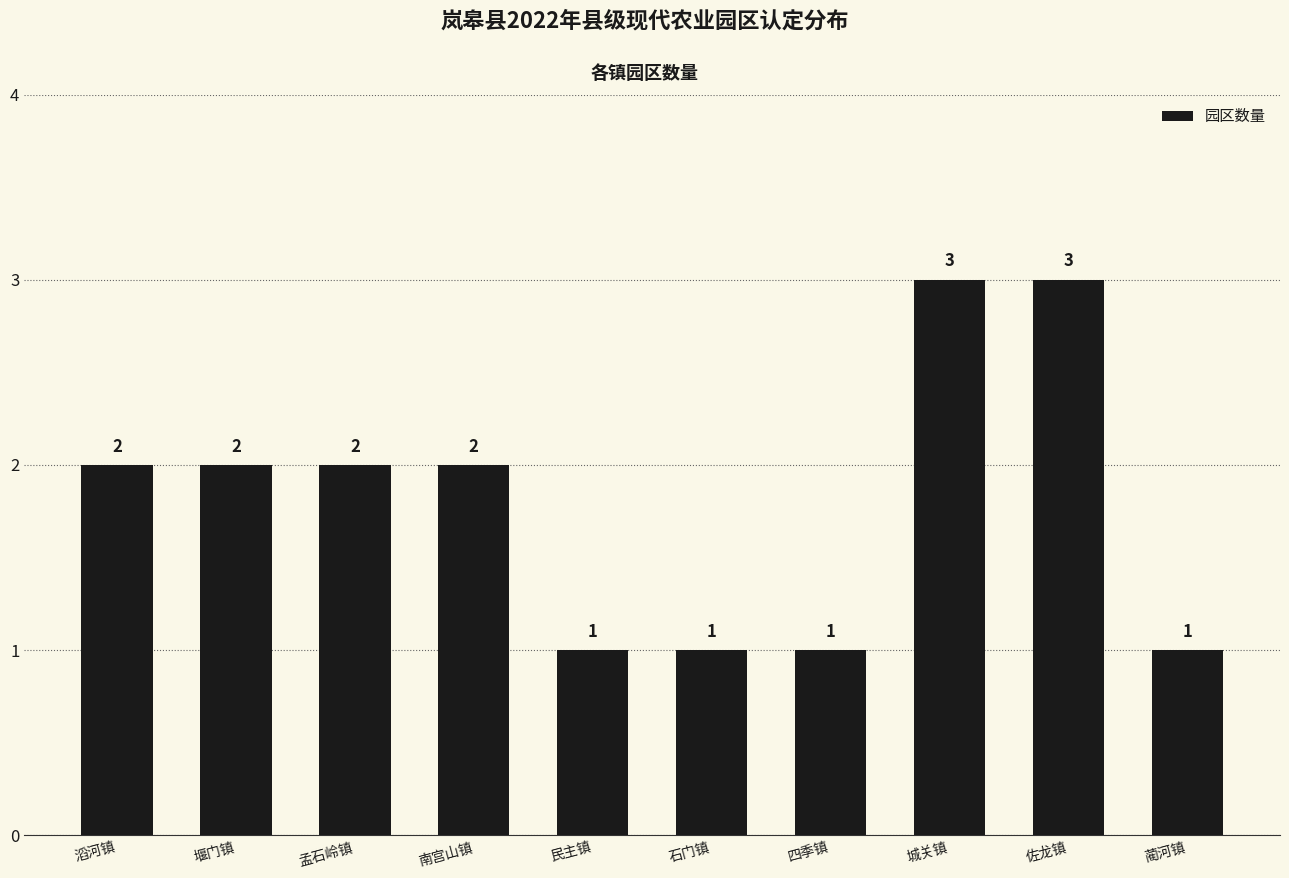

What position from the right is 南宫山镇?

7